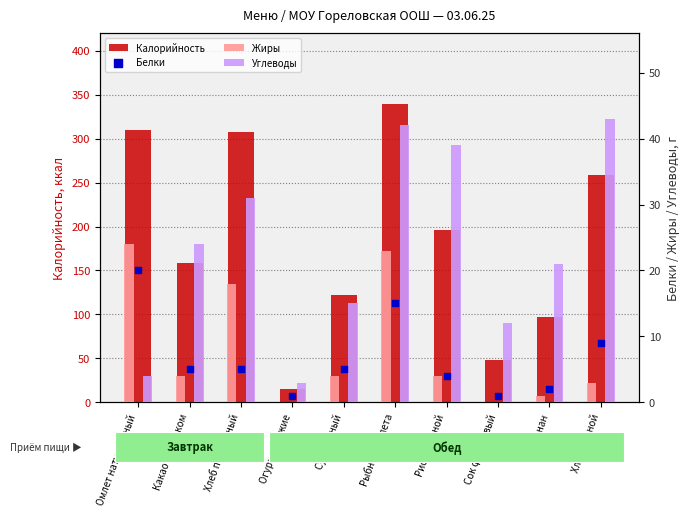

Which series has the widest spread of Y values?

Калорийность